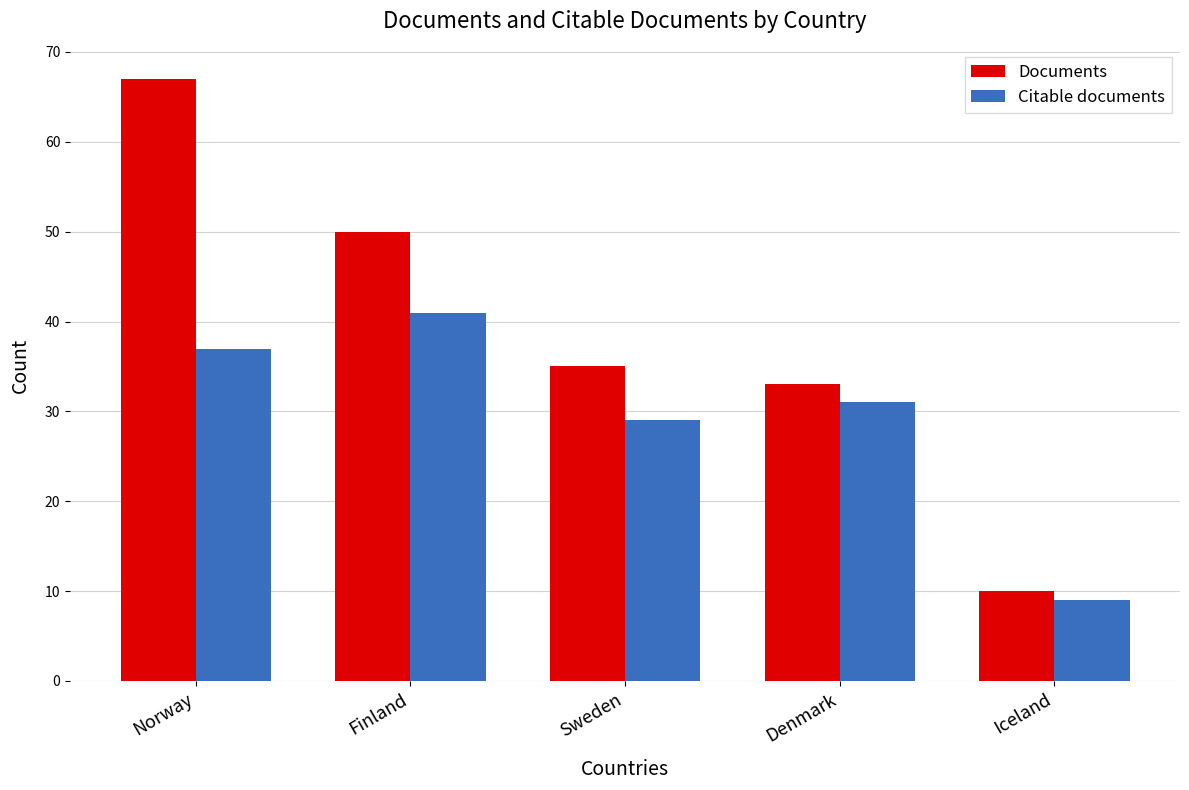

What is the smallest value displayed?

9